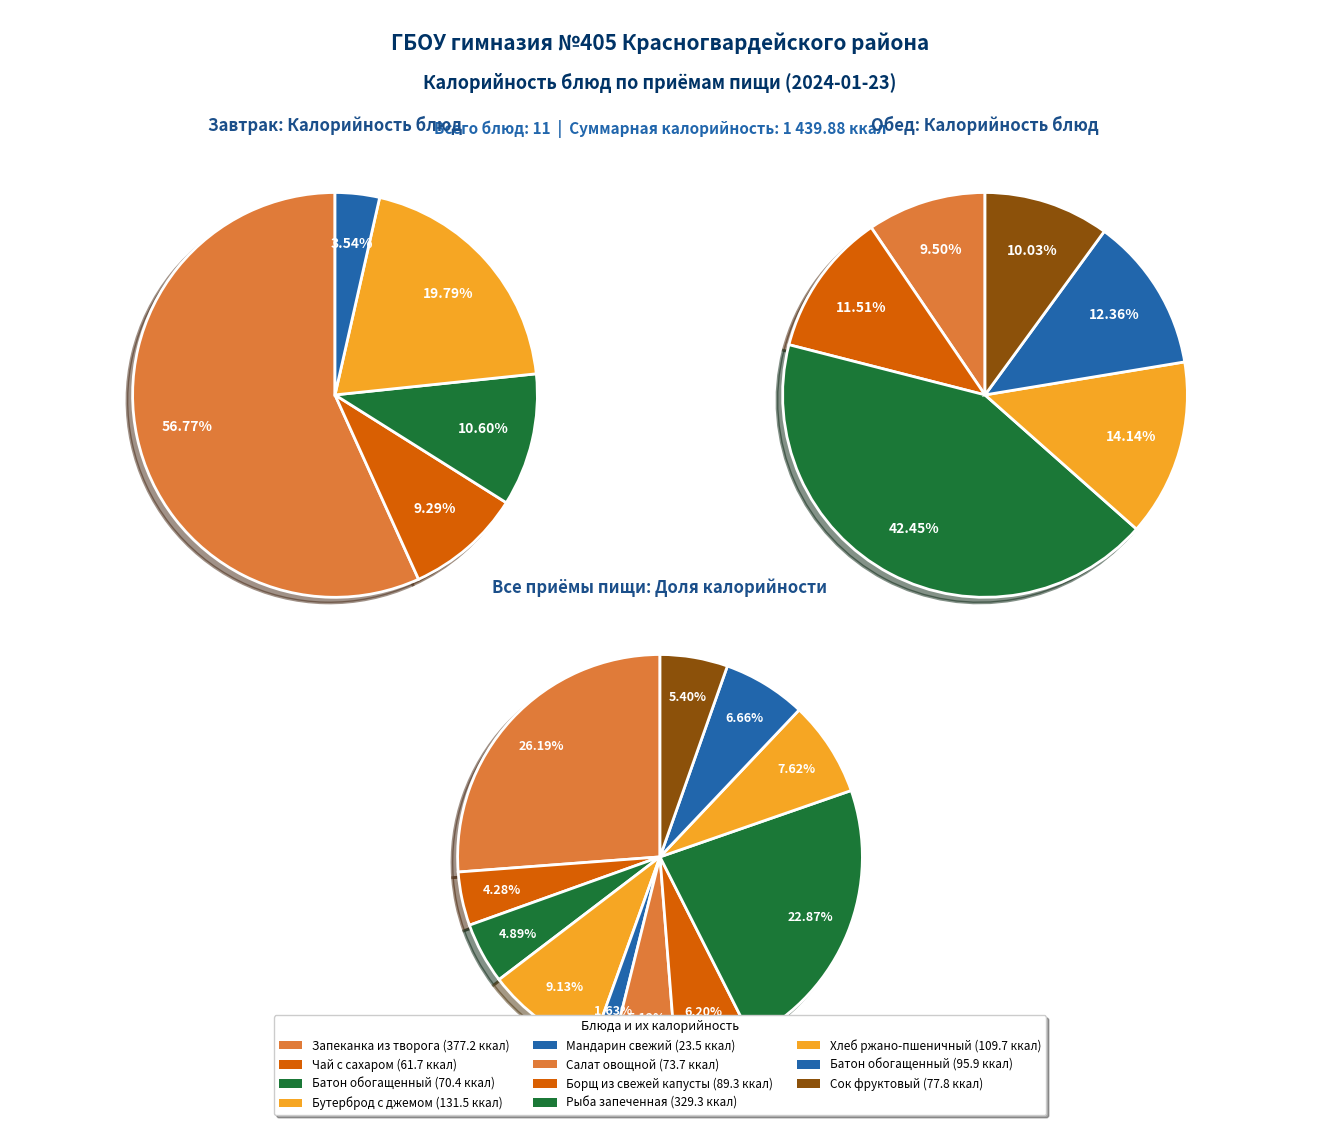

Rank the categories by value from highest to lowest.

Запеканка из творога, Рыба запеченная, Бутерброд с джемом, Хлеб ржано-пшеничный, Батон (обед), Борщ из свежей капусты, Сок фруктовый, Салат овощной, Батон (завтрак), Чай с сахаром, Мандарин свежий